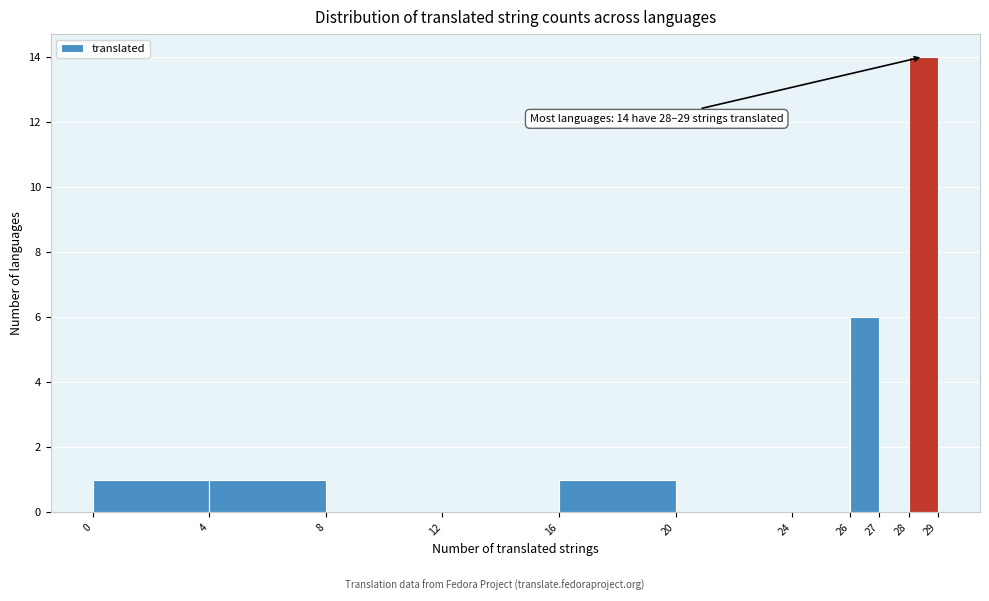

Which range on the x-axis has the tallest bar?

28 to 29